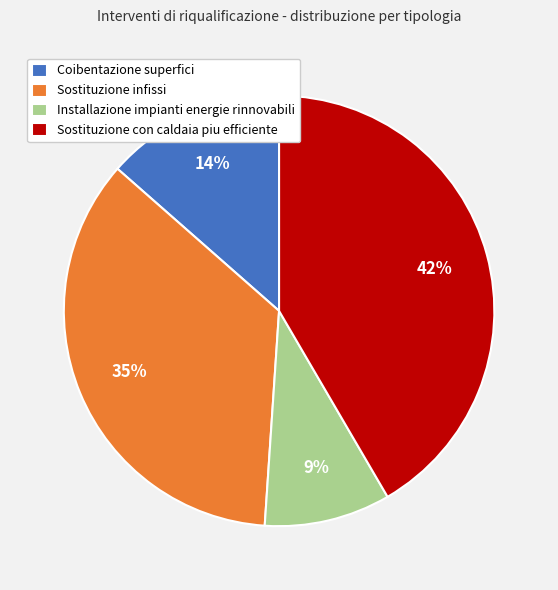

To the nearest percent, what is the average slice percentage?

25%